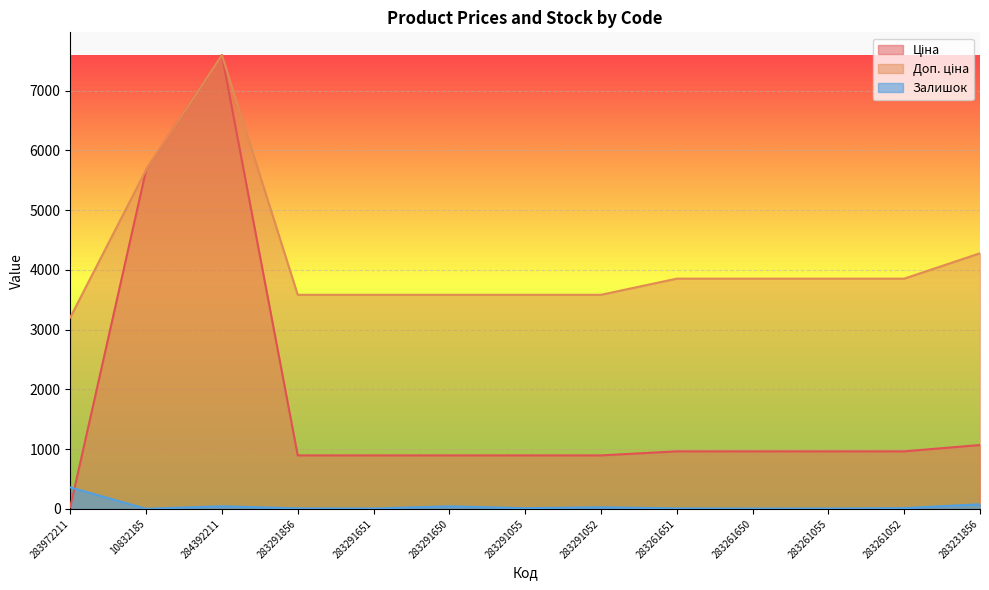

Rank the series at 283291650 from highest to lowest value.

Доп. ціна, Ціна, Залишок